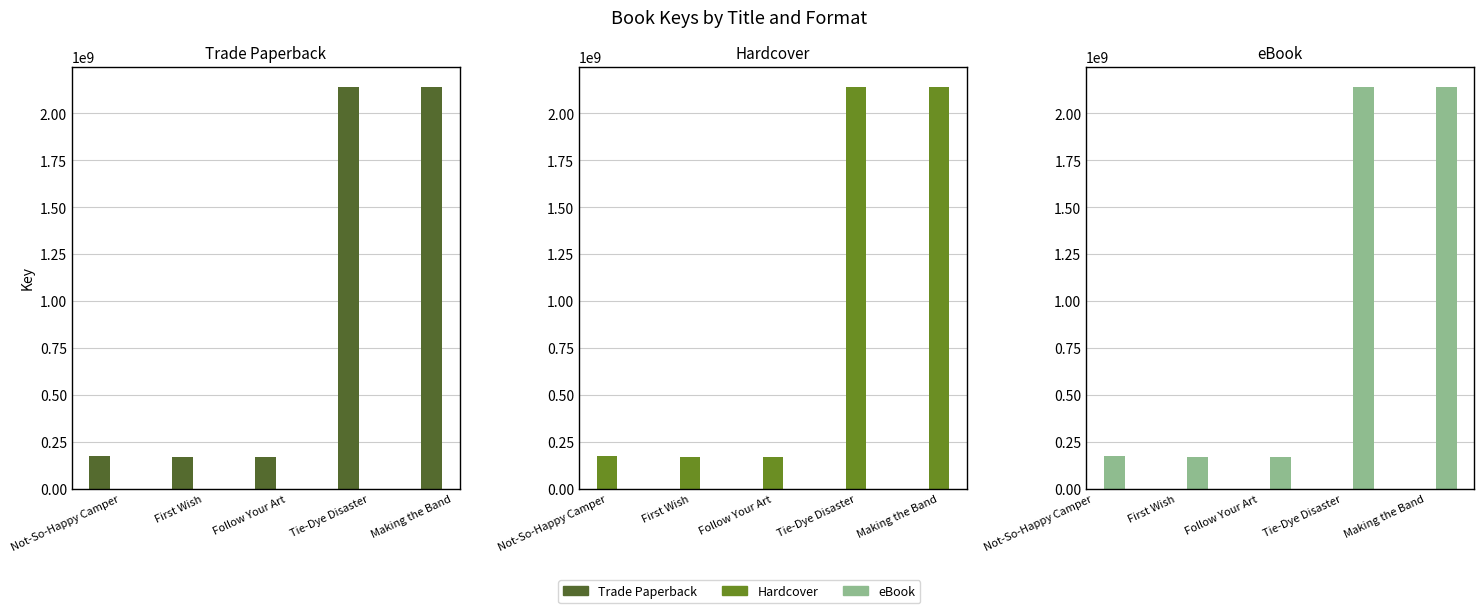

How many series are shown in this chart?

3